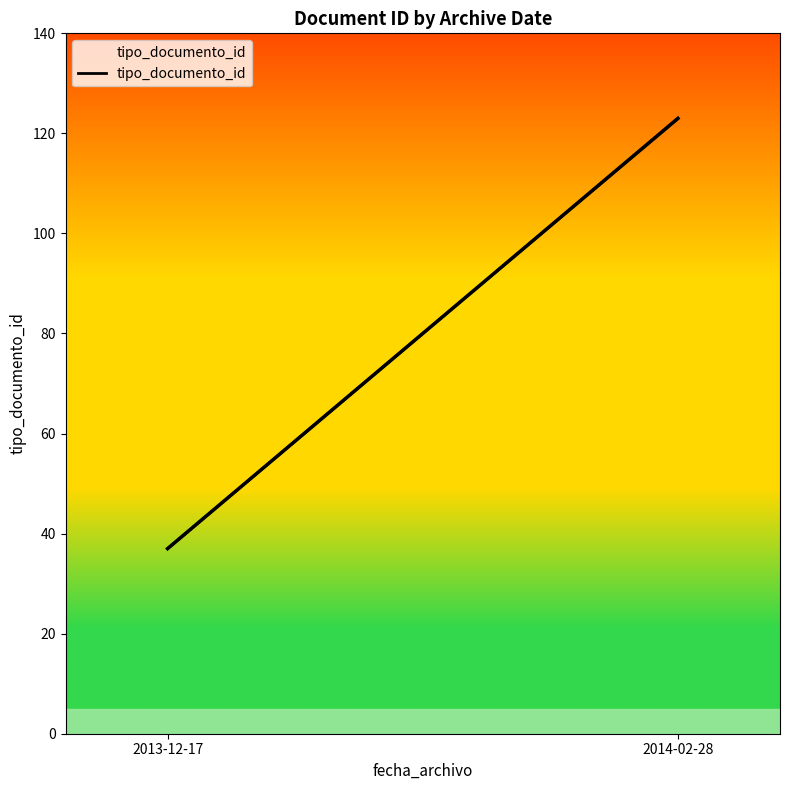

Rank the categories by value from lowest to highest.

2013-12-17, 2014-02-28